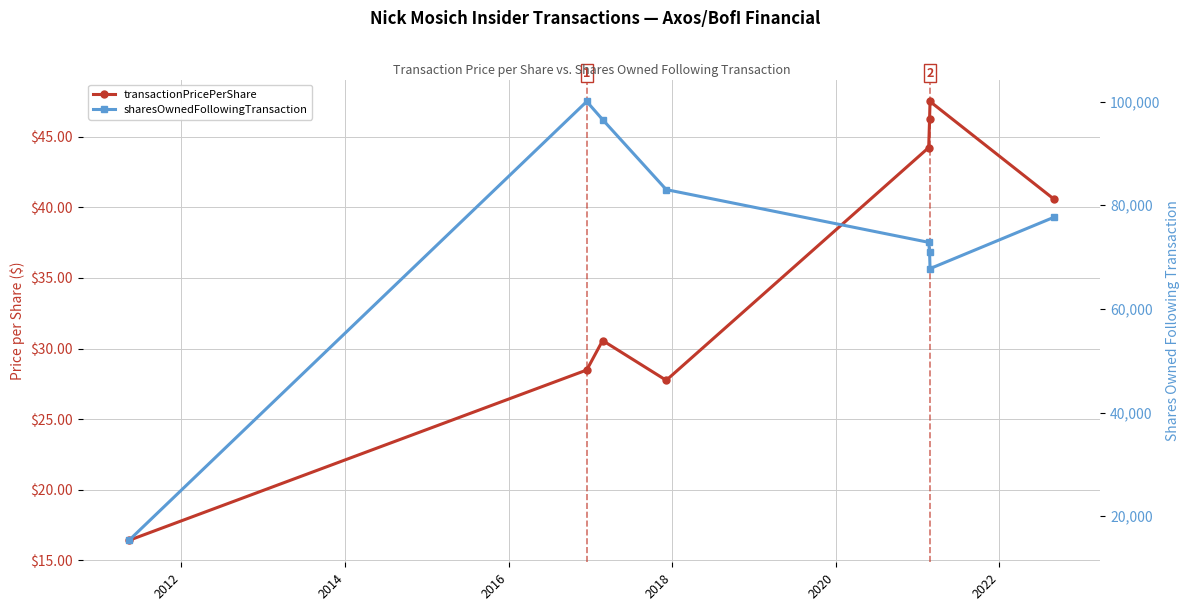

True or false: transactionPricePerShare has more than 2 interior local peaks.

False